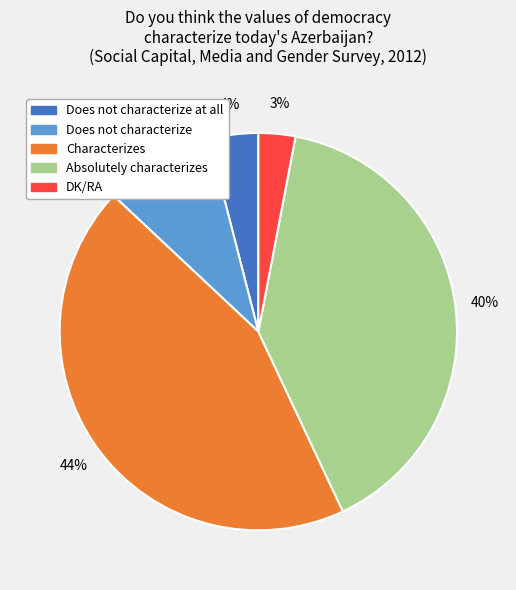

How many segments does this pie chart have?

5